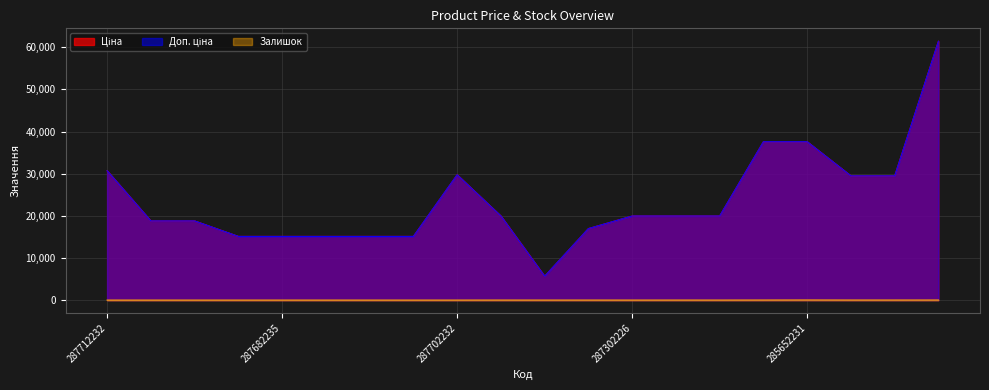

Which series has the largest total across all categories?

Ціна